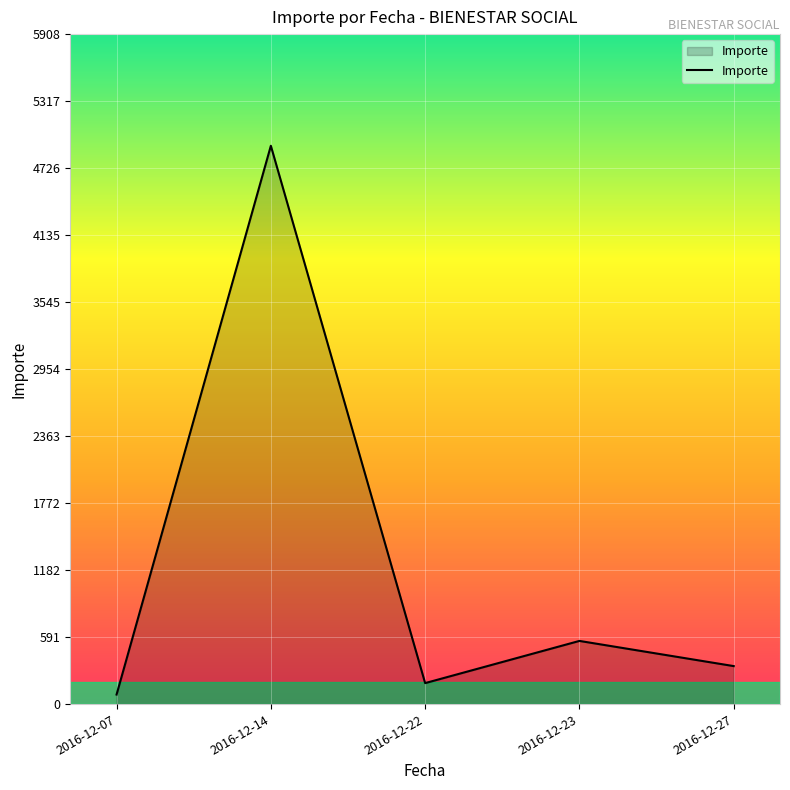

Reading left to right, extract all data points from this chart.

84.0	4923.0	185.0	557.0	335.0